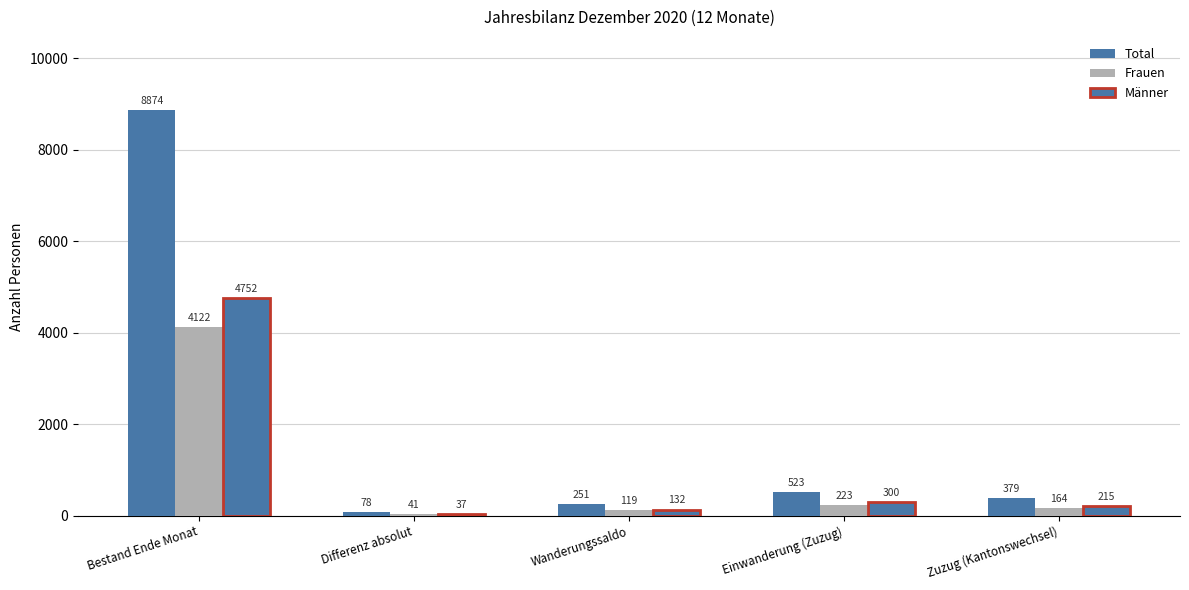

How many data points in Total are less than 379?

2